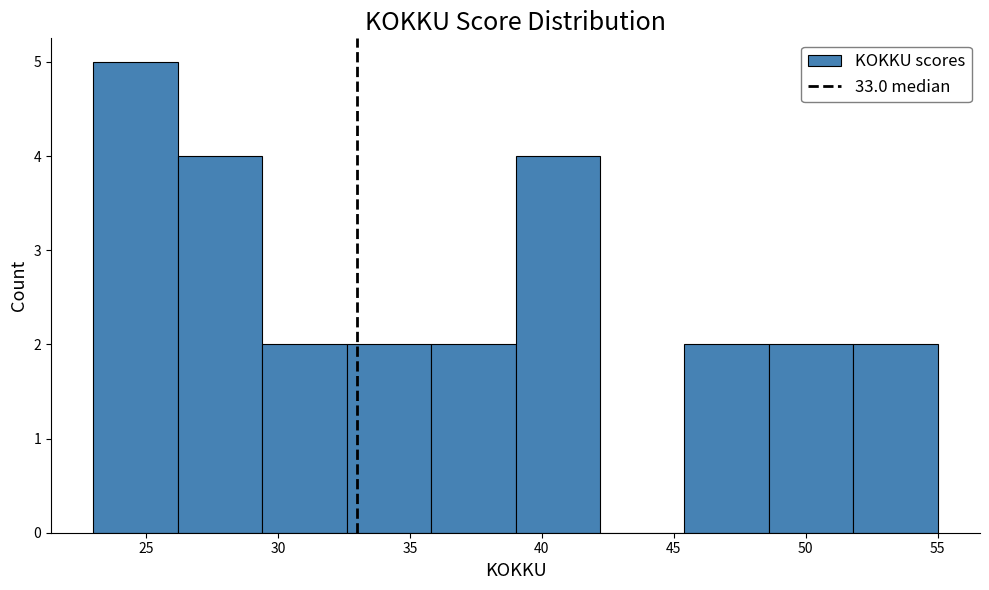

Over which range of the x-axis is the bar tallest?

23.0 to 26.2